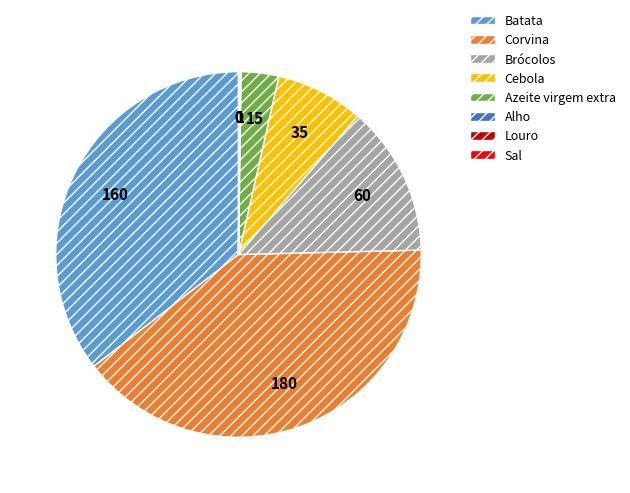

True or false: Batata accounts for 26% of the total.

False